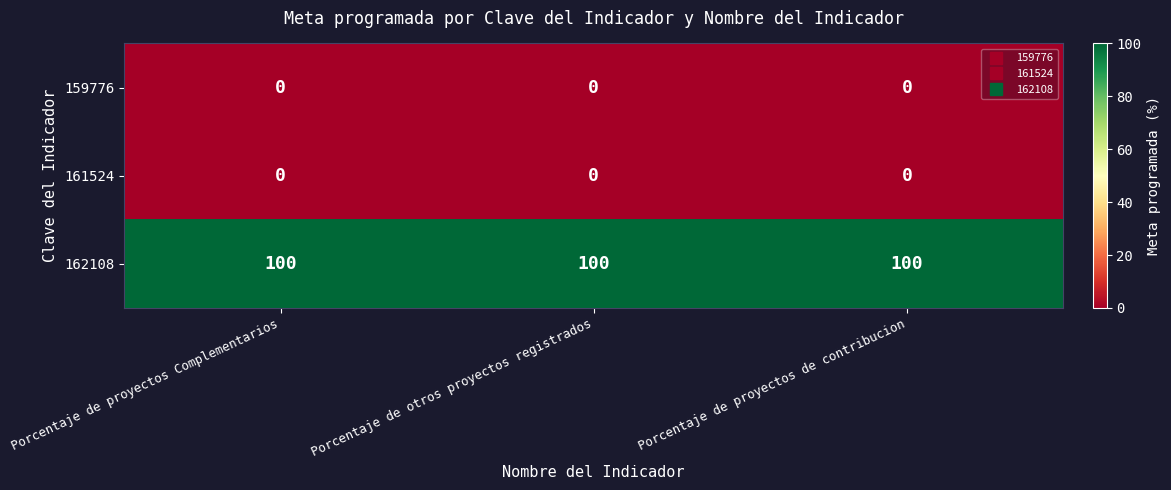

What is the average value of the 162108 series?

100